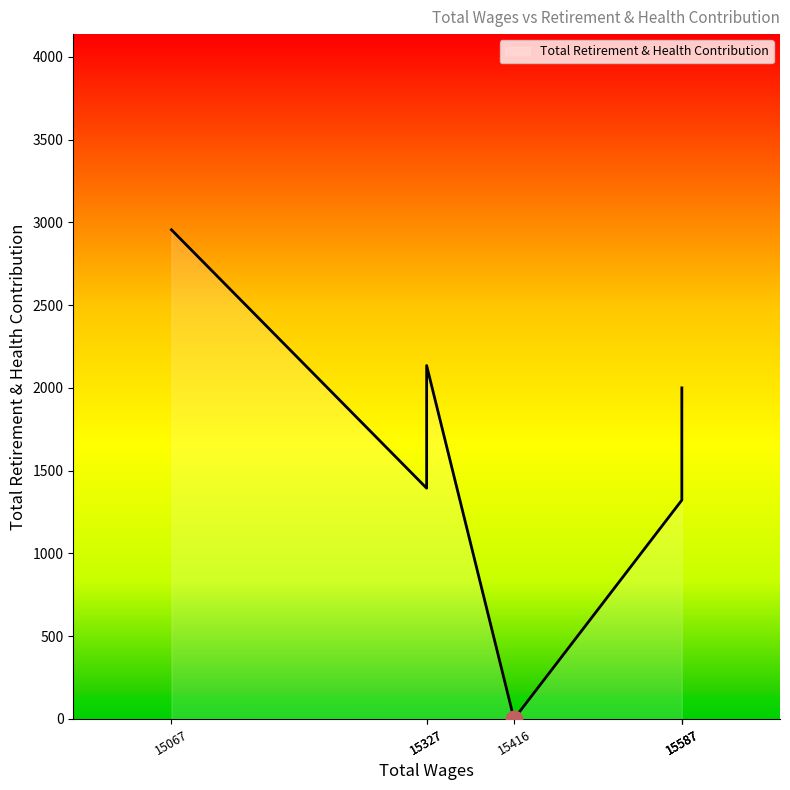

What is the sum of all values?

11143